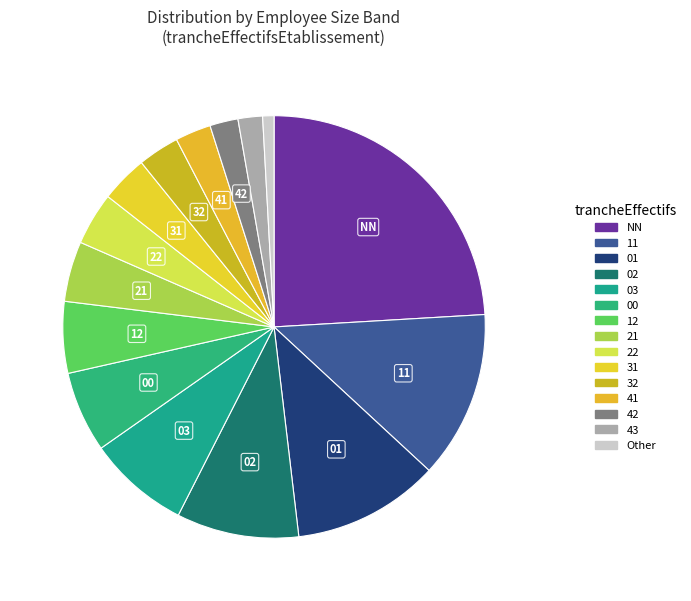

Rank the categories by value from highest to lowest.

NN, 11, 01, 02, 03, 00, 12, 21, 22, 31, 32, 41, 42, 43, Other